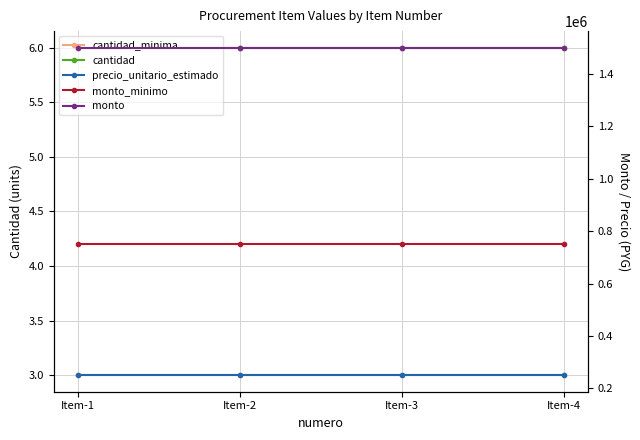

Reading right to left, list all the values displayed in this chart.

cantidad_minima: 3	3	3	3
cantidad: 6	6	6	6
precio_unitario_estimado: 250000	250000	250000	250000
monto_minimo: 750000	750000	750000	750000
monto: 1500000	1500000	1500000	1500000